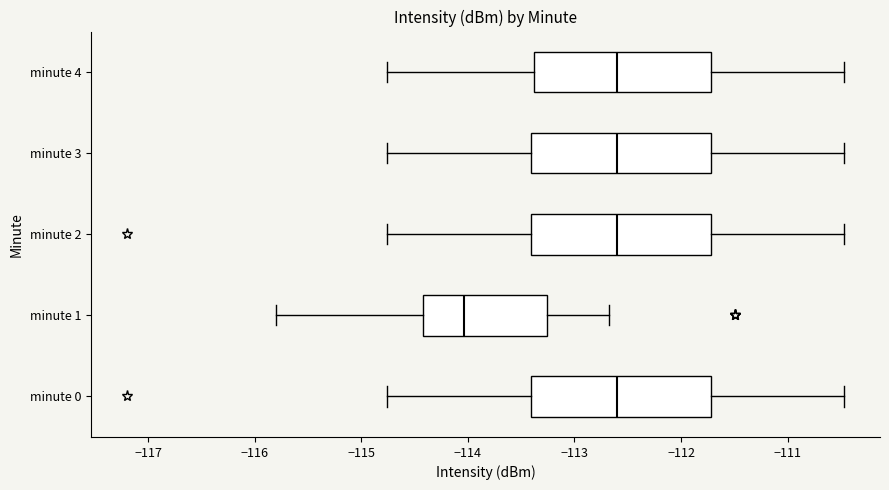

Where is the left edge of the box for minute 1 on the x-axis? The values are not printed on the chart, so give them approximately, as read against the axis.

-114.4